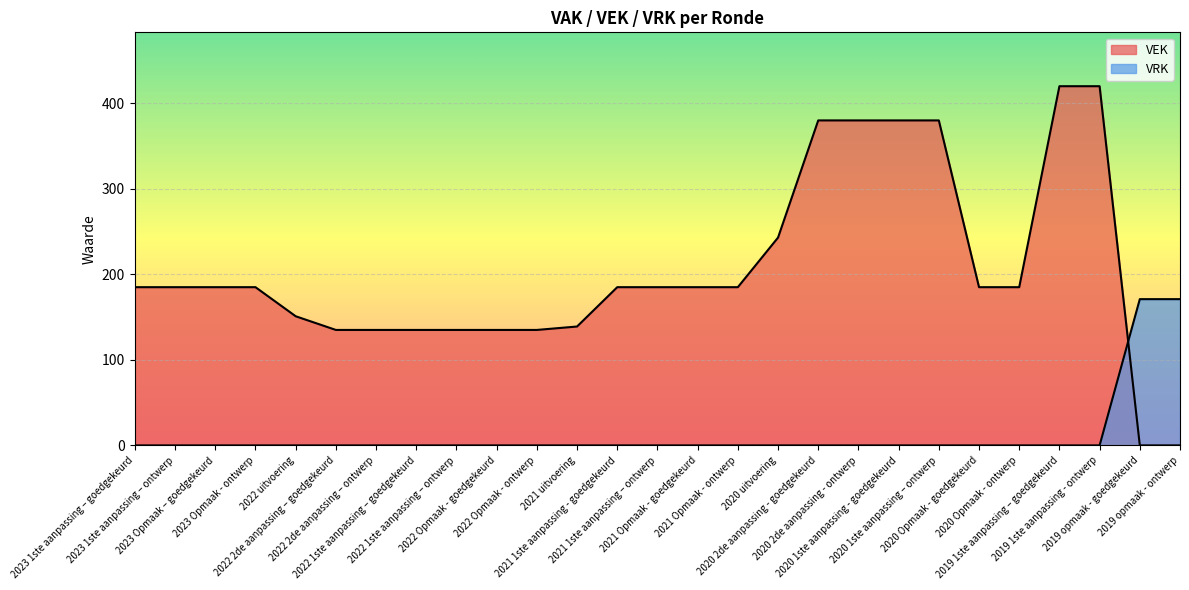

List the labels in order of VRK value, largest first.

2019 opmaak - goedgekeurd, 2019 opmaak - ontwerp, 2023 1ste aanpassing – goedgekeurd, 2023 1ste aanpassing – ontwerp, 2023 Opmaak – goedgekeurd, 2023 Opmaak - ontwerp, 2022 uitvoering, 2022 2de aanpassing – goedgekeurd, 2022 2de aanpassing – ontwerp, 2022 1ste aanpassing – goedgekeurd, 2022 1ste aanpassing – ontwerp, 2022 Opmaak - goedgekeurd, 2022 Opmaak - ontwerp, 2021 uitvoering, 2021 1ste aanpassing - goedgekeurd, 2021 1ste aanpassing – ontwerp, 2021 Opmaak - goedgekeurd, 2021 Opmaak - ontwerp, 2020 uitvoering, 2020 2de aanpassing - goedgekeurd, 2020 2de aanpassing - ontwerp, 2020 1ste aanpassing - goedgekeurd, 2020 1ste aanpassing – ontwerp, 2020 Opmaak - goedgekeurd, 2020 Opmaak - ontwerp, 2019 1ste aanpassing – goedgekeurd, 2019 1ste aanpassing - ontwerp